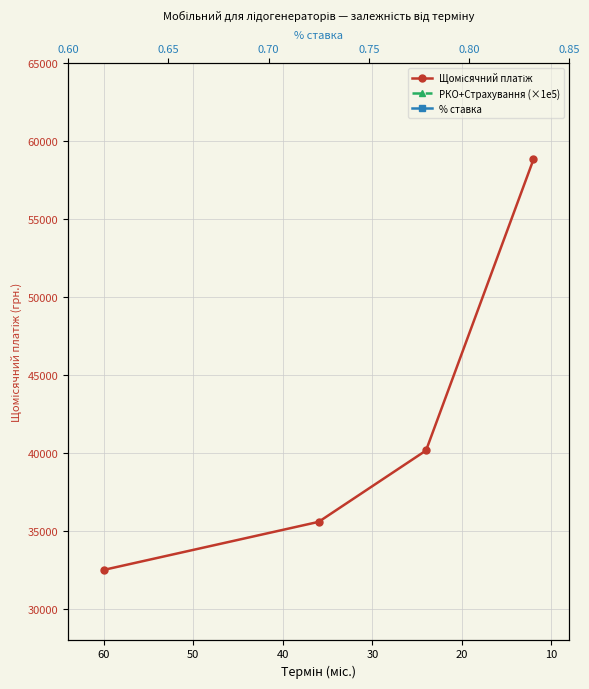

Between 20 and 10, which is larger?

10